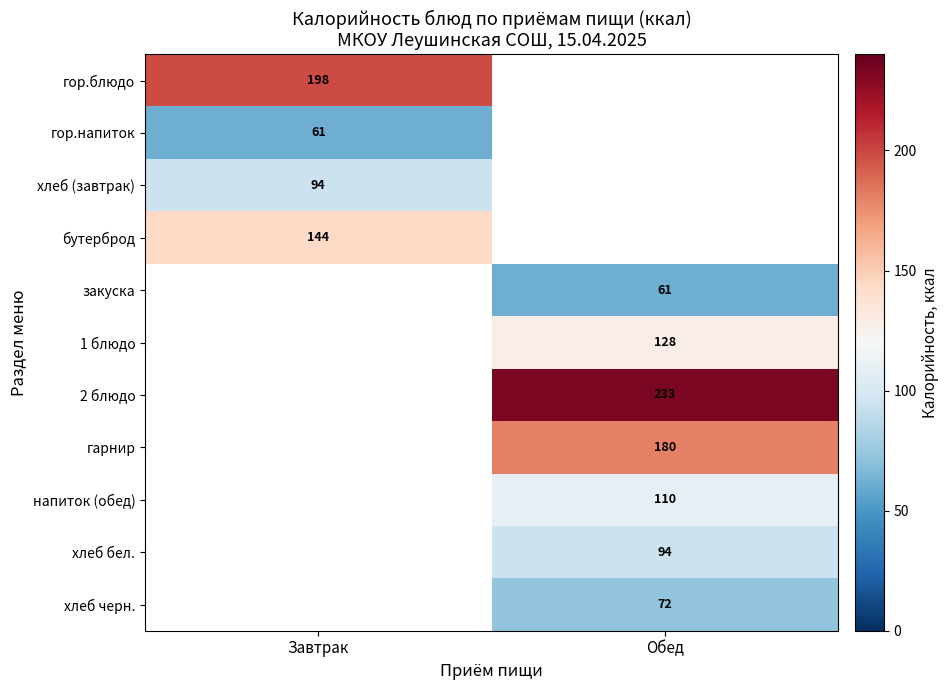

Is the value of 1 блюдо at Обед greater than the value of хлеб бел. at Обед?

Yes